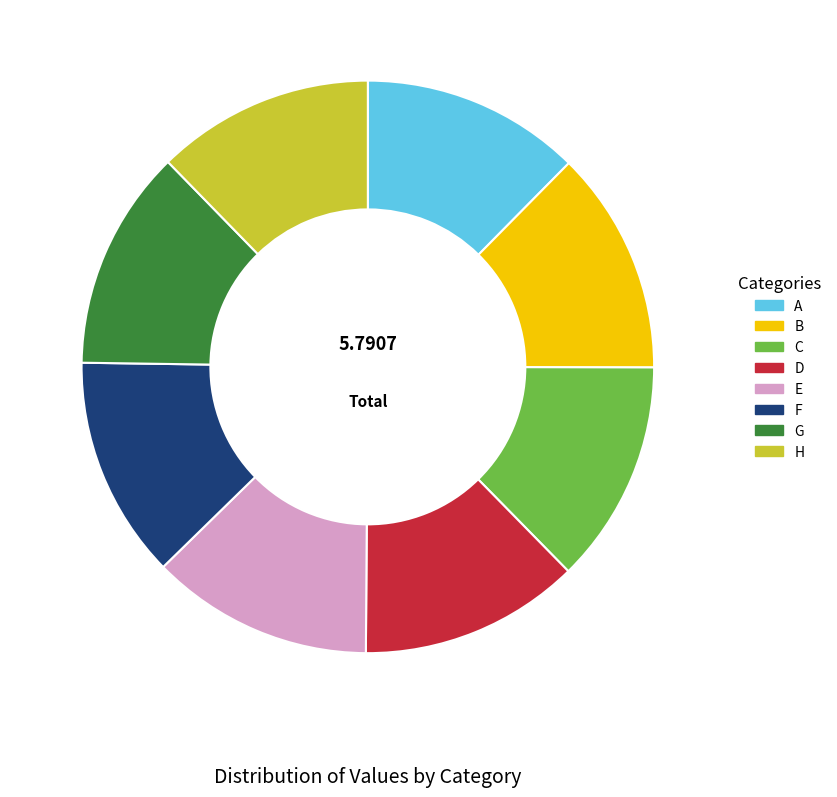

Does H represent more than half of the total?

No